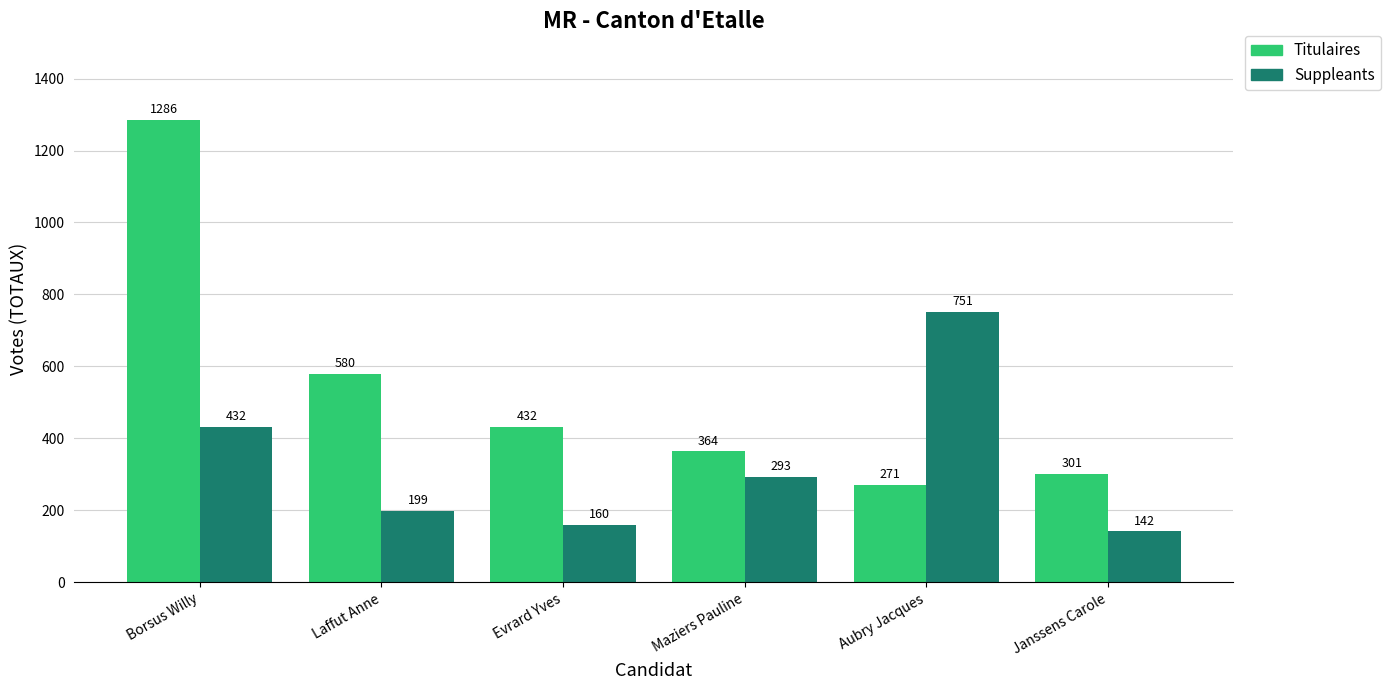

What is the average value of the Suppleants series?

330